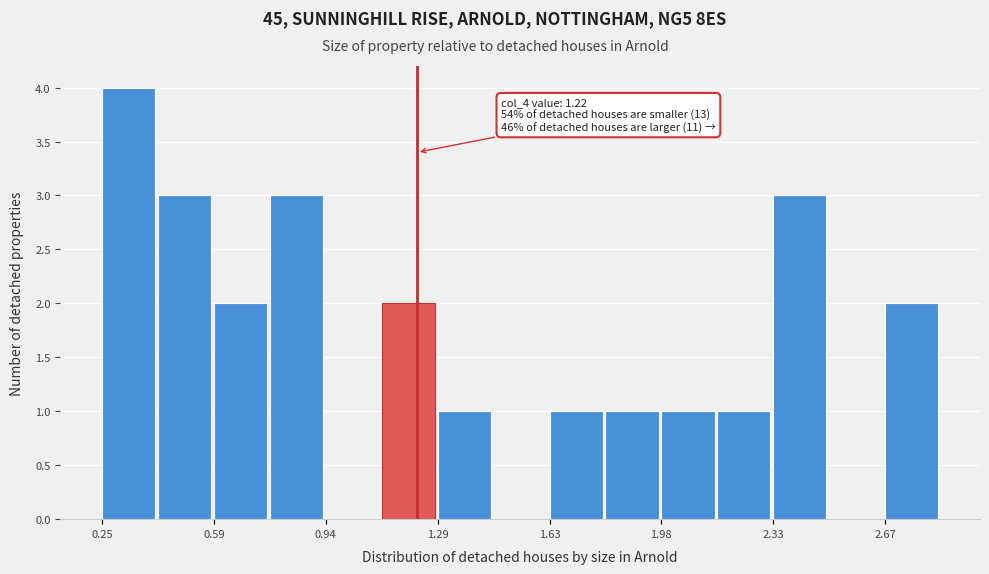

Around what value on the x-axis is the tallest bar? Give the approximate position of its centre, as read against the axis.

0.35